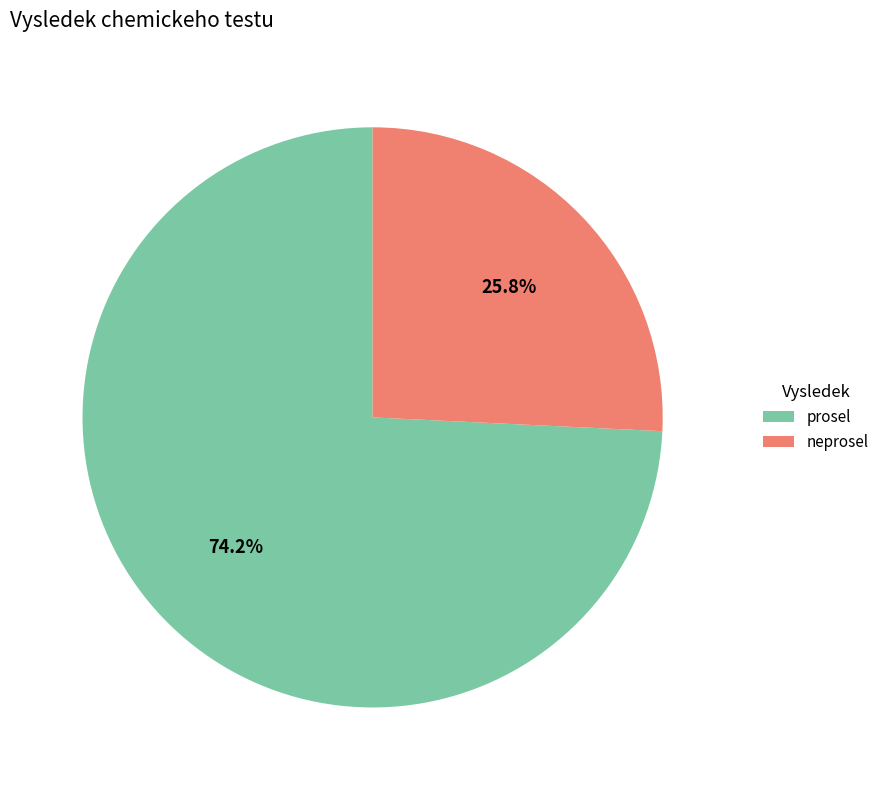

Which has a higher value, prosel or neprosel?

prosel